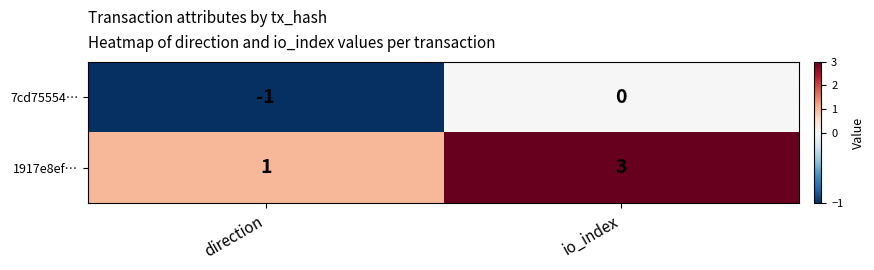

How many values in the 1917e8ef… series are below 3?

1